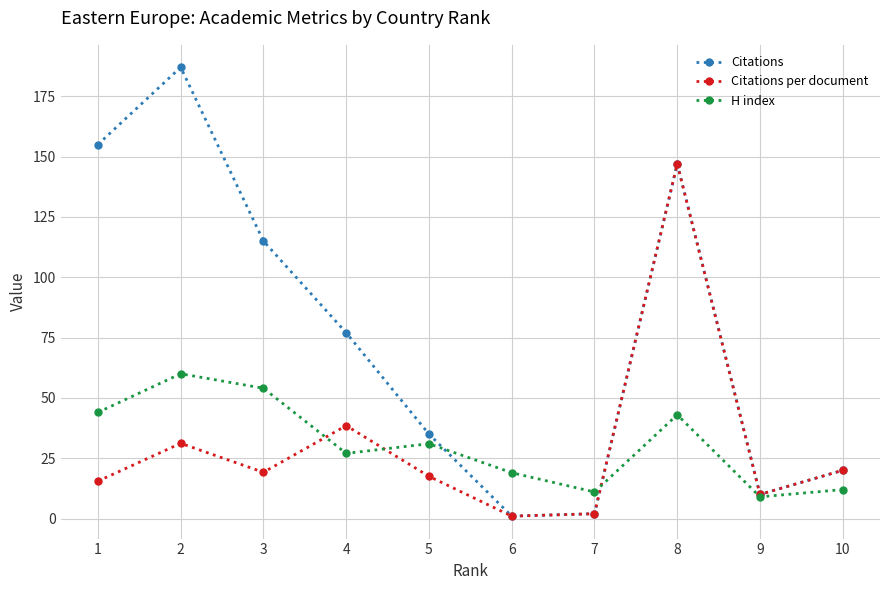

Which series has the largest range (max minus min)?

Citations